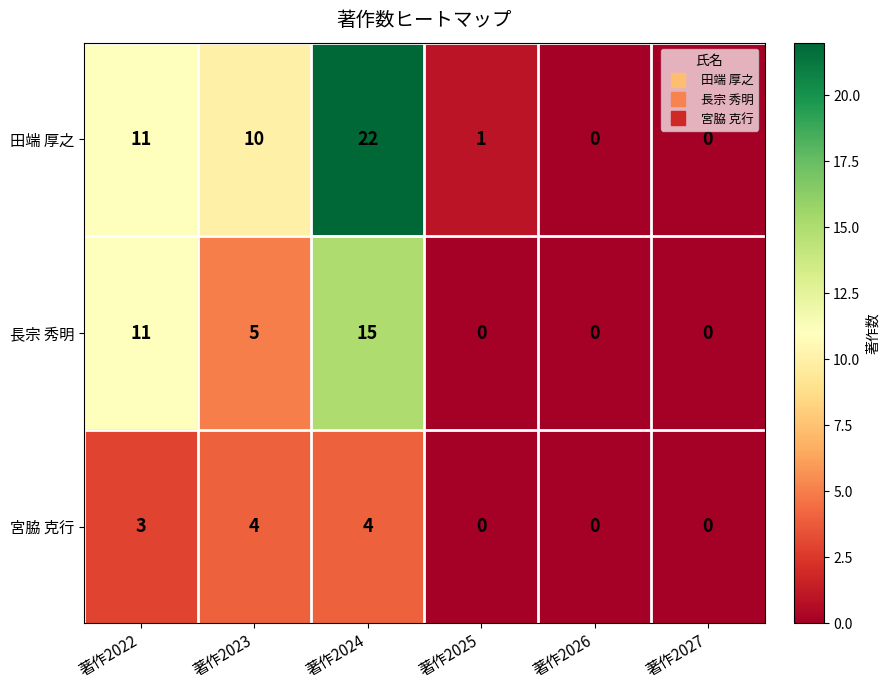

How many values in 田端 厚之 are above zero?

4